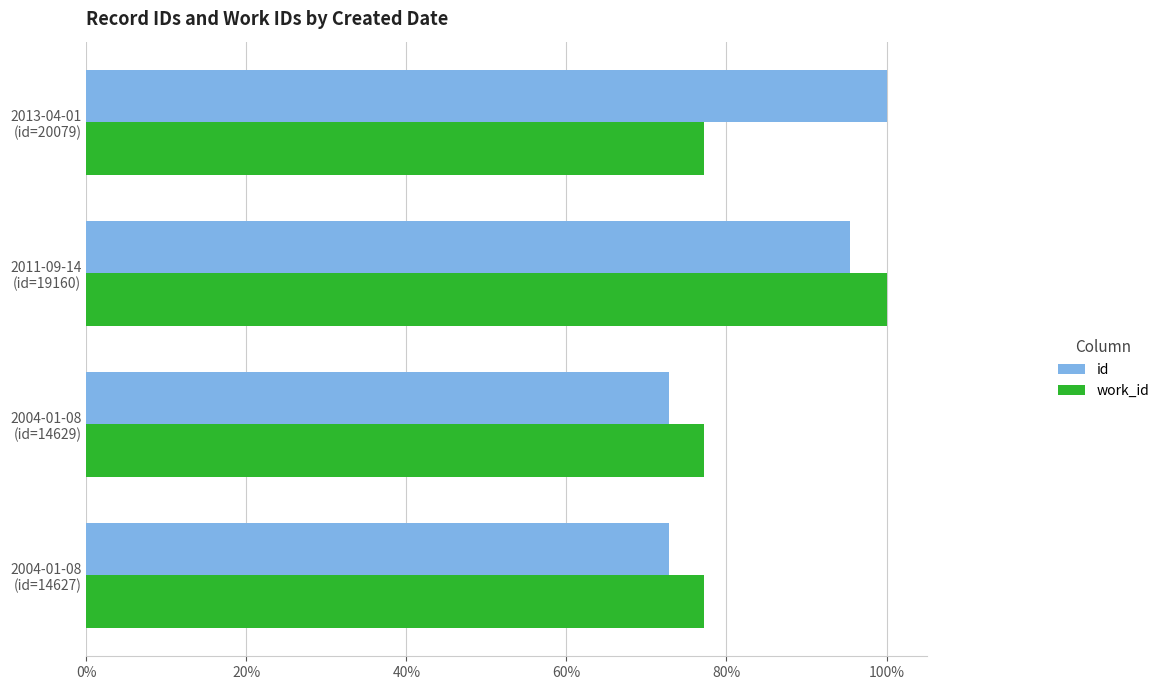

Count the id values in the range 0 to 1.

4